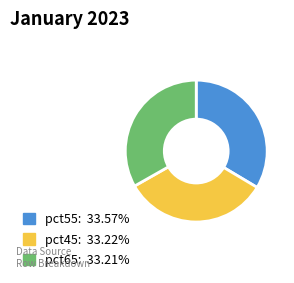

Is there a majority slice in this chart?

No